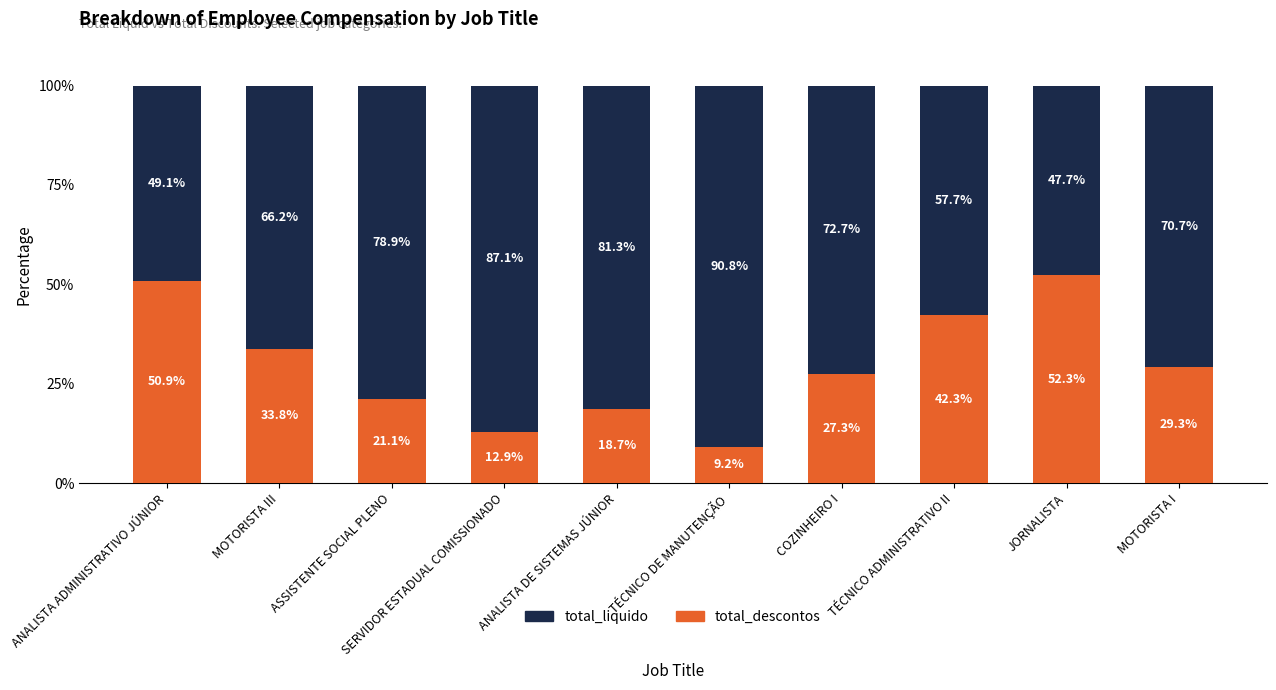

What is the sum of all total_descontos values?

297.8